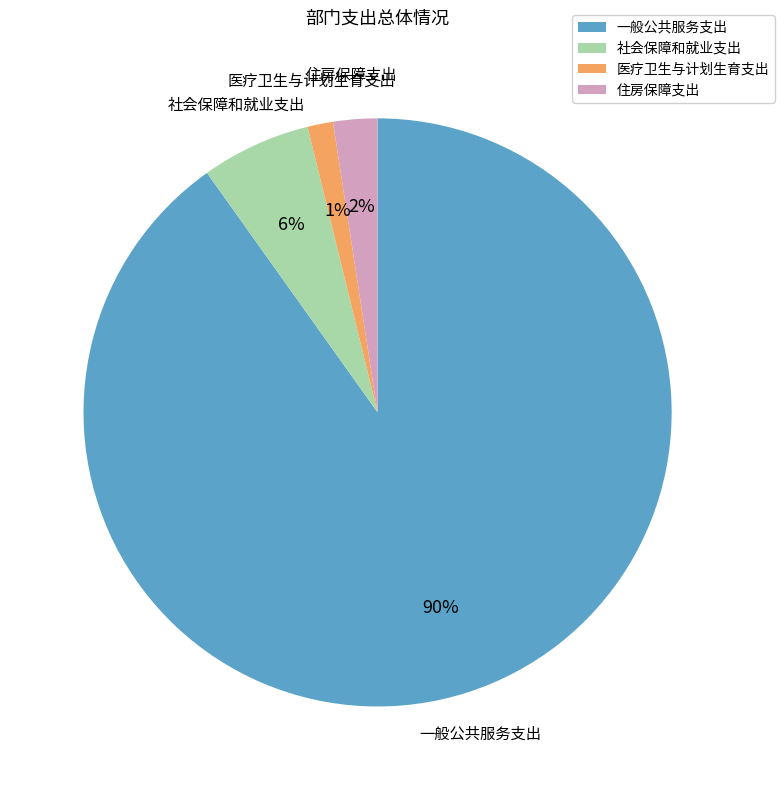

To the nearest percent, what is the combined percentage of 一般公共服务支出 and 医疗卫生与计划生育支出?

92%